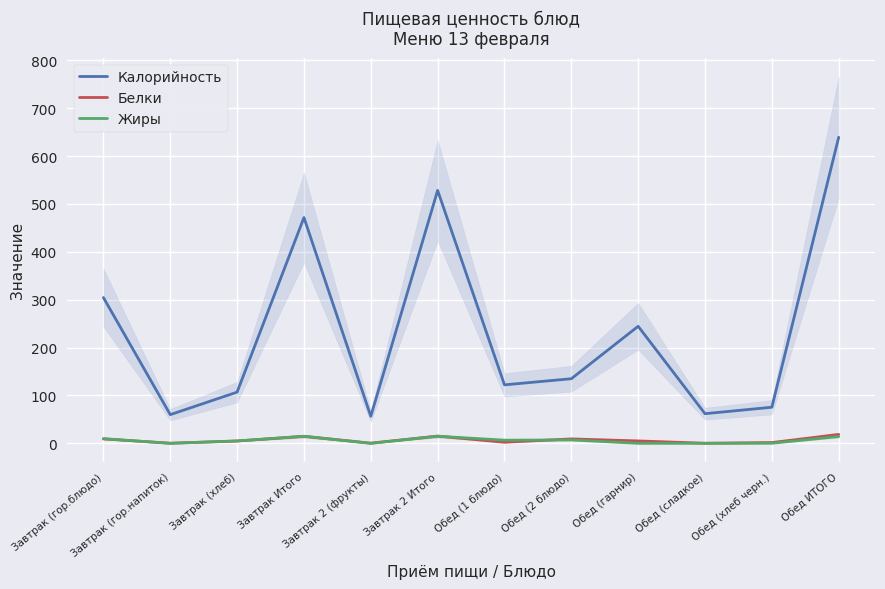

At which label does Жиры first exceed 6?

Завтрак (гор.блюдо)